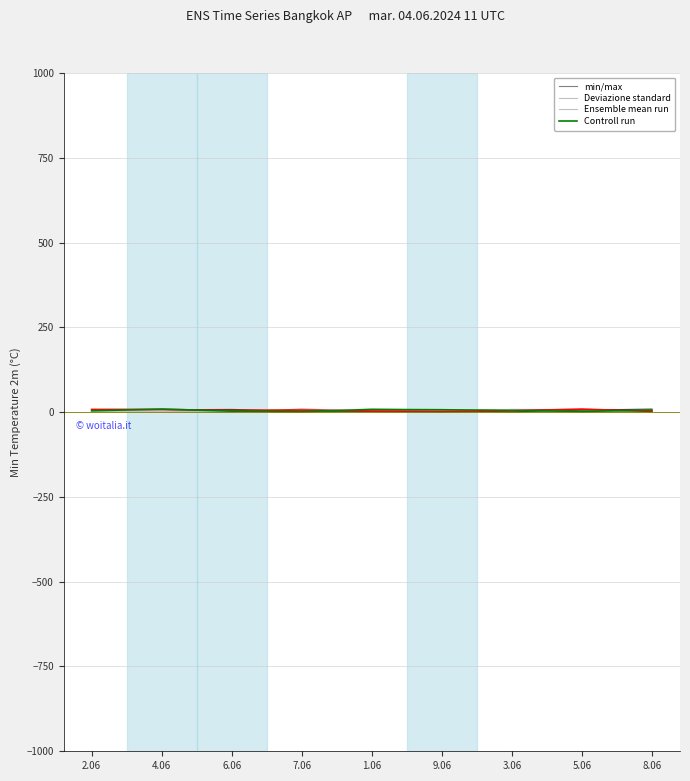

The min/max series shows 9 at 7.06. True or false?

True